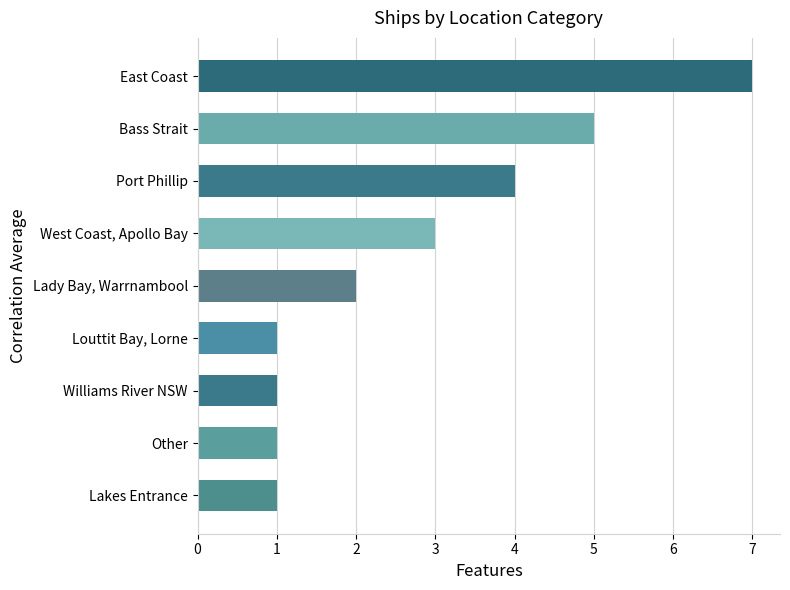

Which has a higher value, Bass Strait or Port Phillip?

Bass Strait